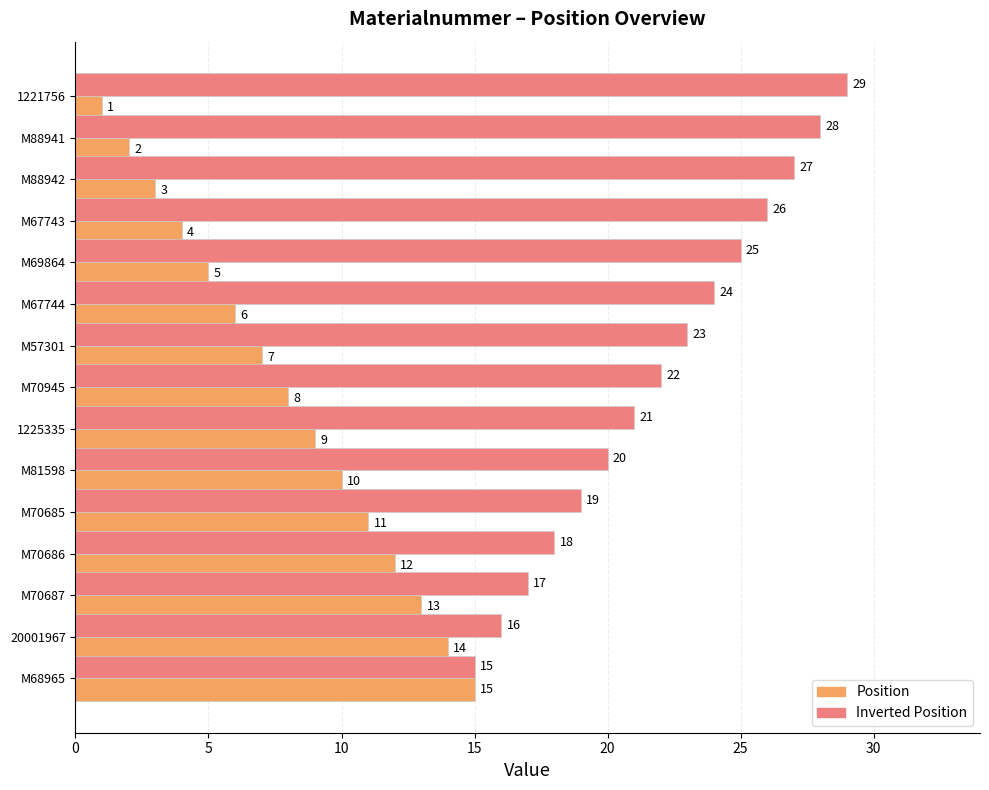

What is the spread (max minus min) of values at M70685?

8